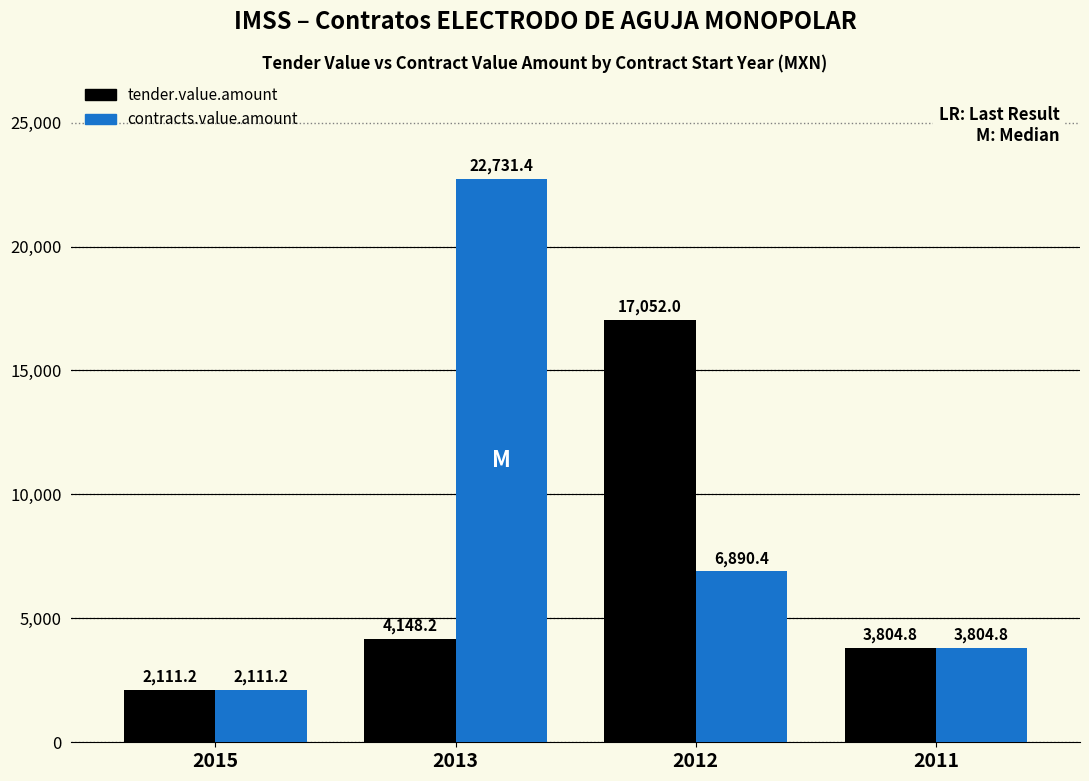

What is the maximum value shown in the chart?

22731.4